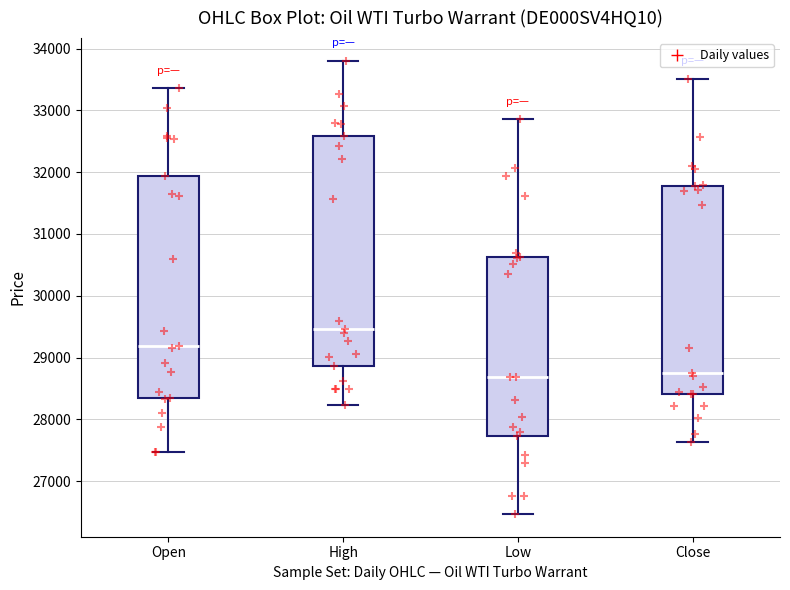

Which box is the tallest, from its lower edge to its upper edge?

High